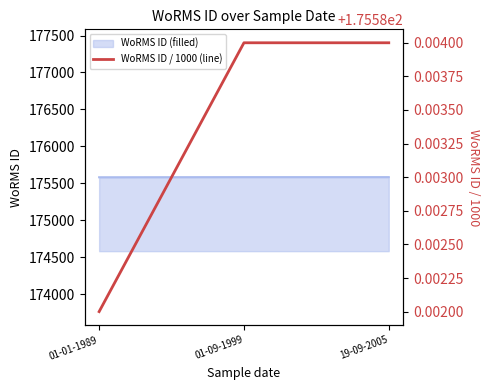

What is the smallest value displayed?

175.6